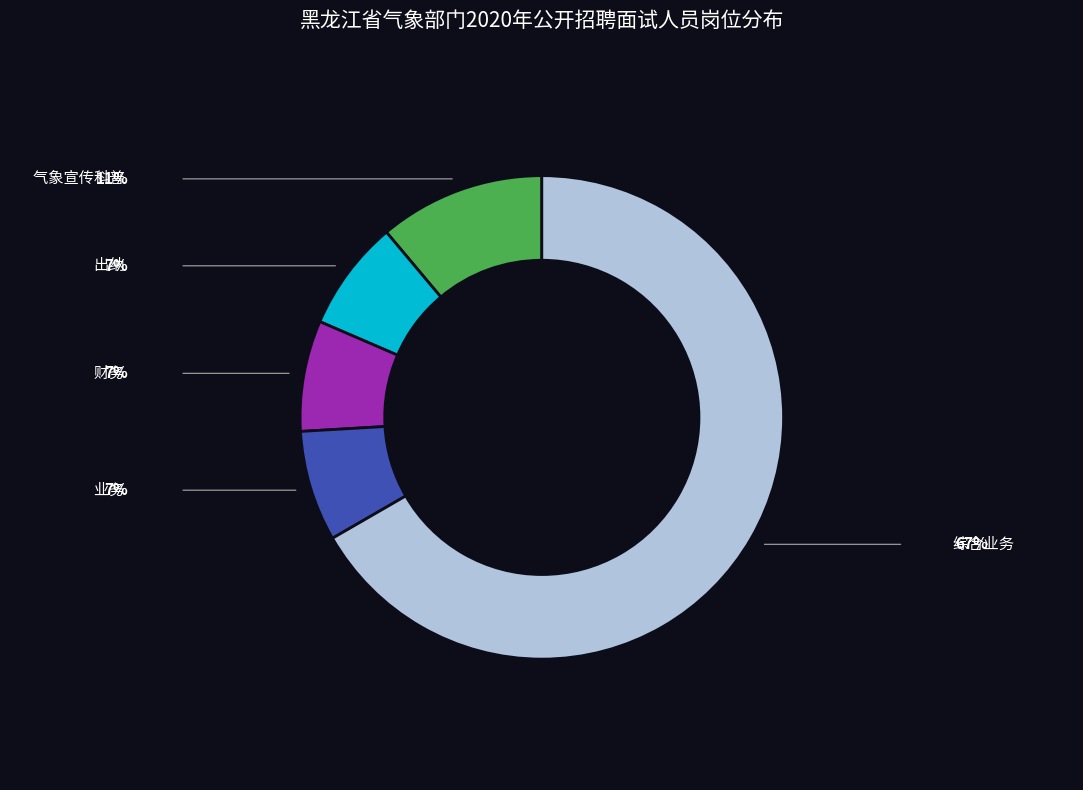

How many segments does this pie chart have?

5